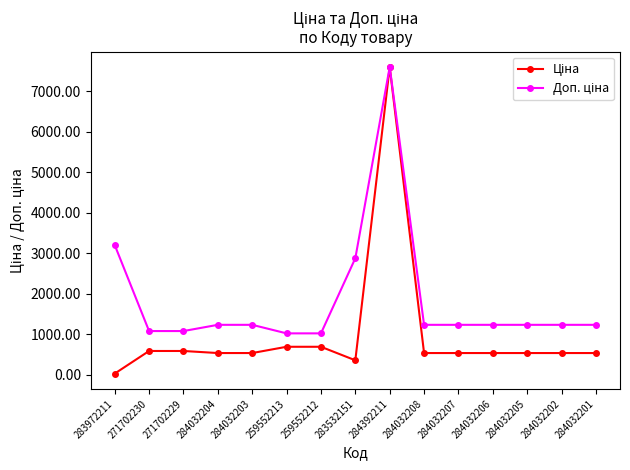

Which category has the highest value across all series?

284392211